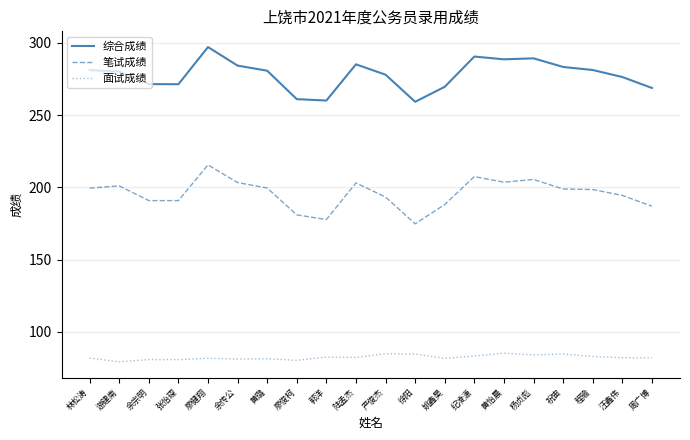

What is the difference between the 笔试成绩 values at 纪凌潇 and 汪鑫伟?

13.0